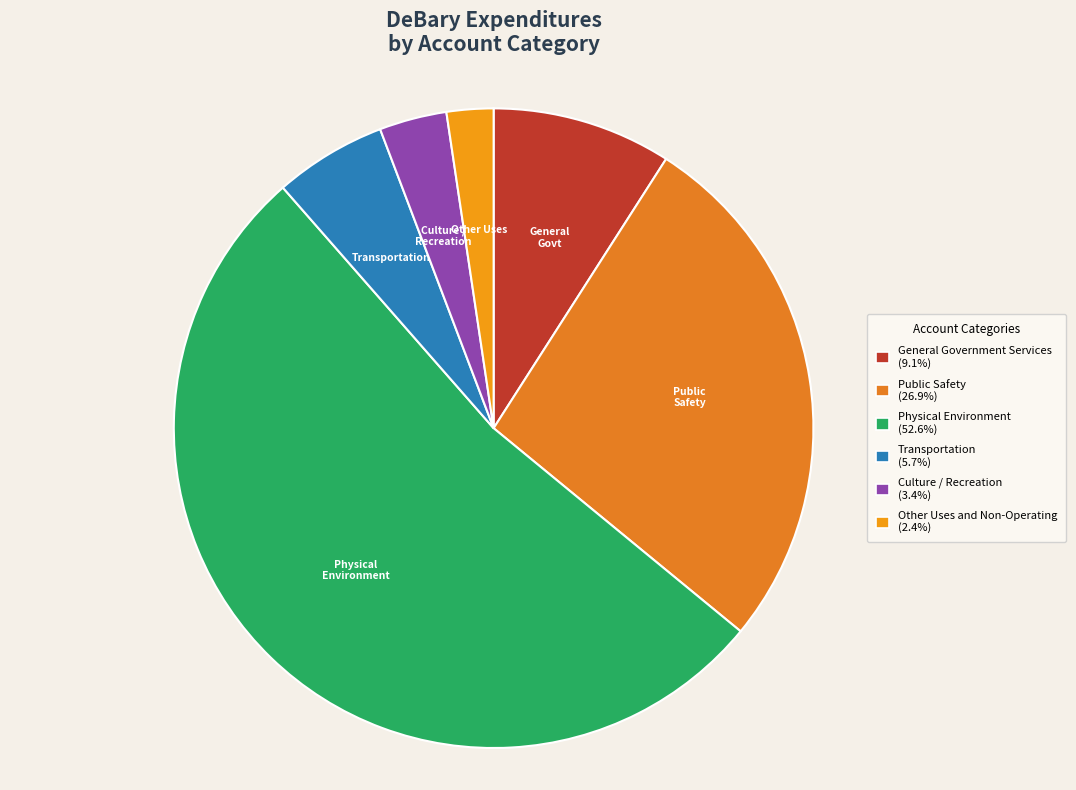

Is it true that General Government Services is 20% of the pie?

False